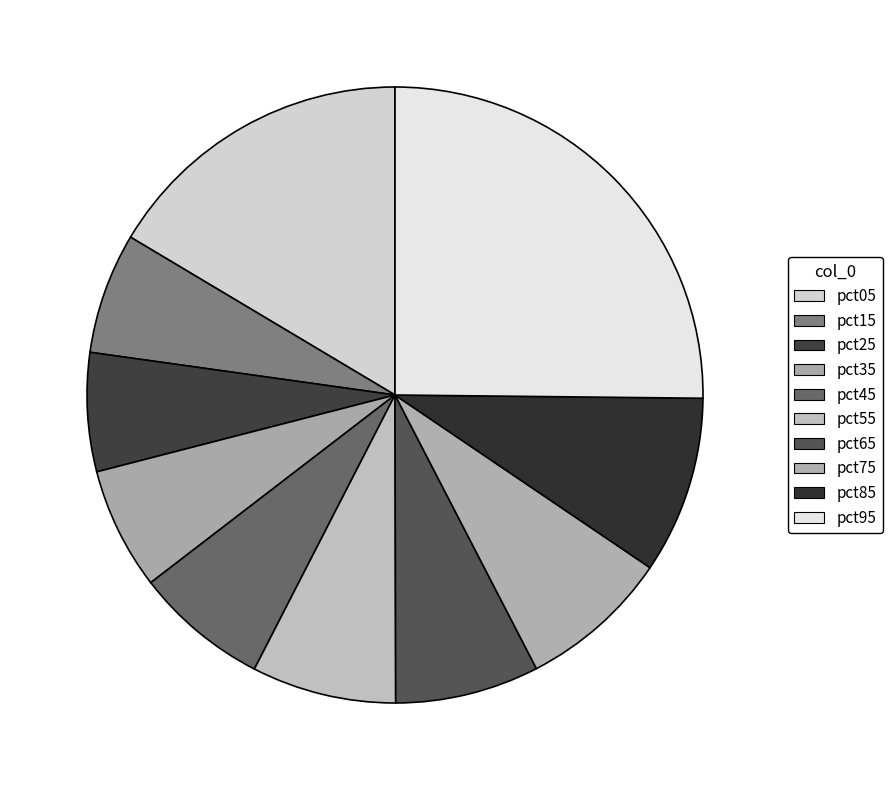

True or false: pct05 accounts for 24% of the total.

False